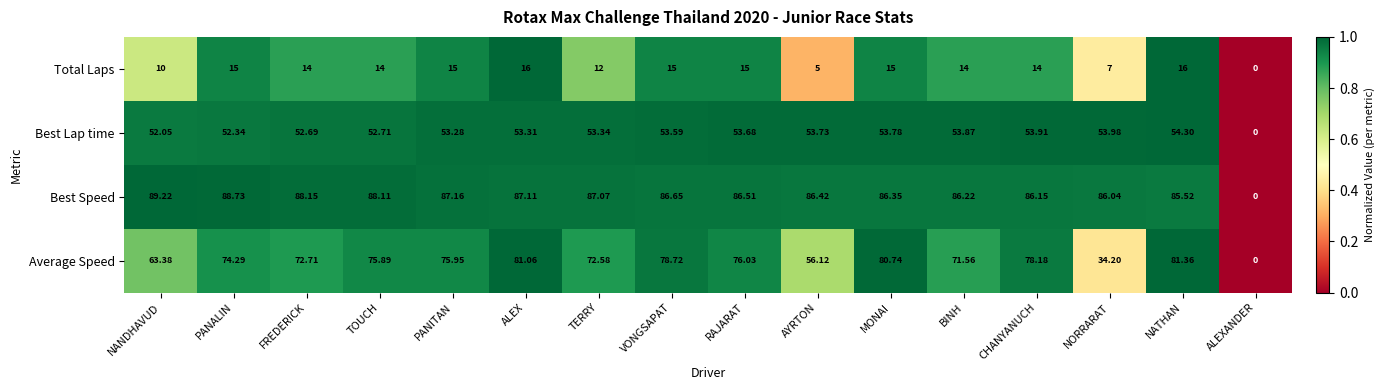

At which category is the sum across all series the highest?

ALEX